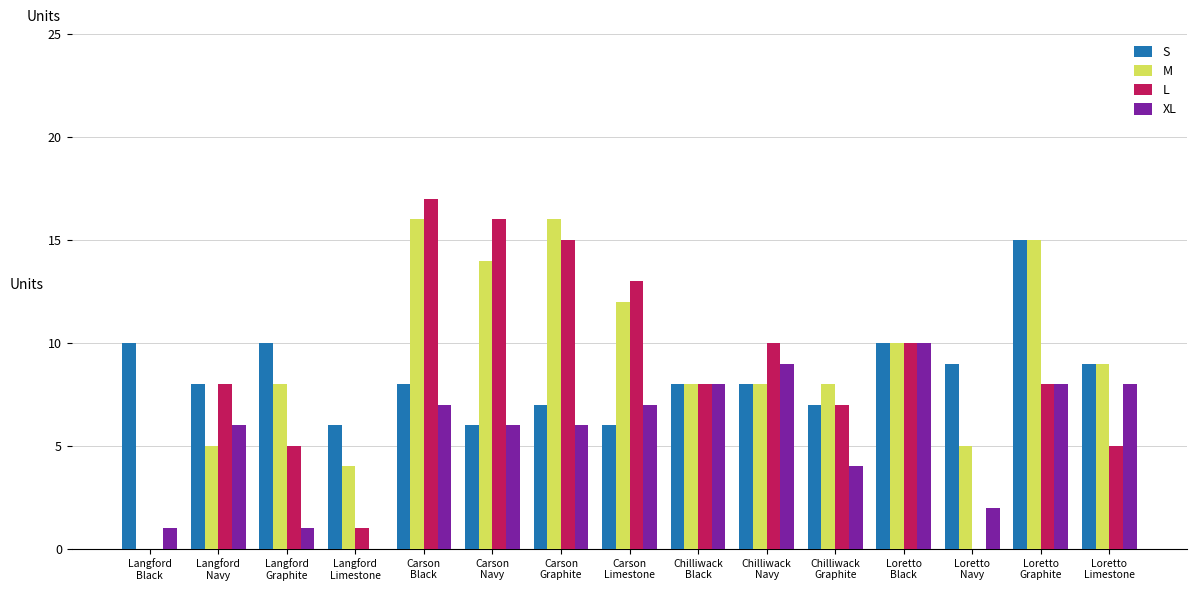

Reading left to right, extract all data points from this chart.

S: 10	8	10	6	8	6	7	6	8	8	7	10	9	15	9
M: 0	5	8	4	16	14	16	12	8	8	8	10	5	15	9
L: 0	8	5	1	17	16	15	13	8	10	7	10	0	8	5
XL: 1	6	1	0	7	6	6	7	8	9	4	10	2	8	8